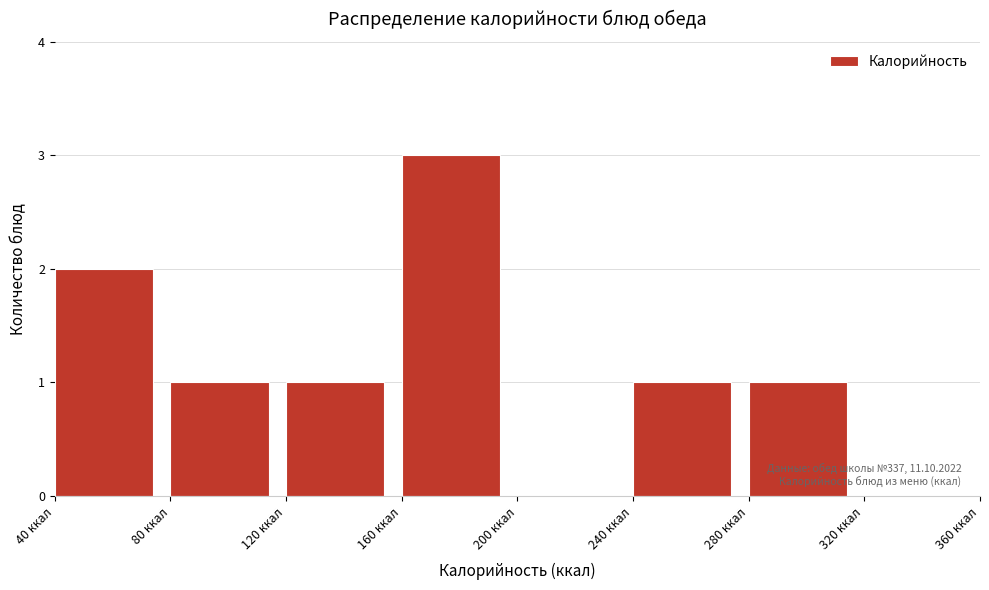

Which range on the x-axis has the tallest bar?

160 to 200